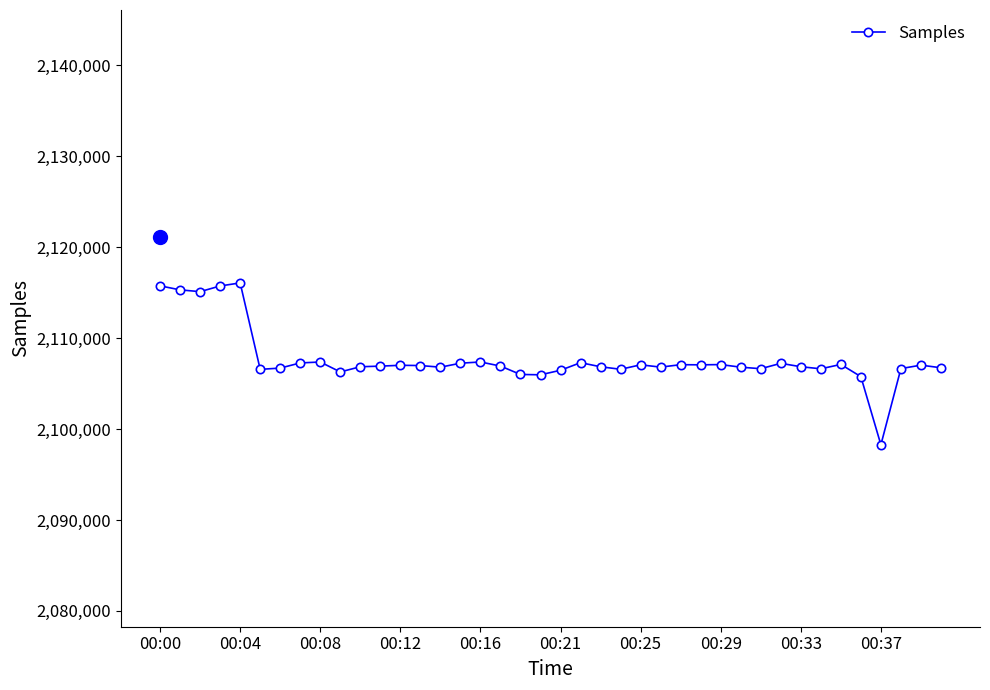

What is the minimum value shown in the chart?

2098266